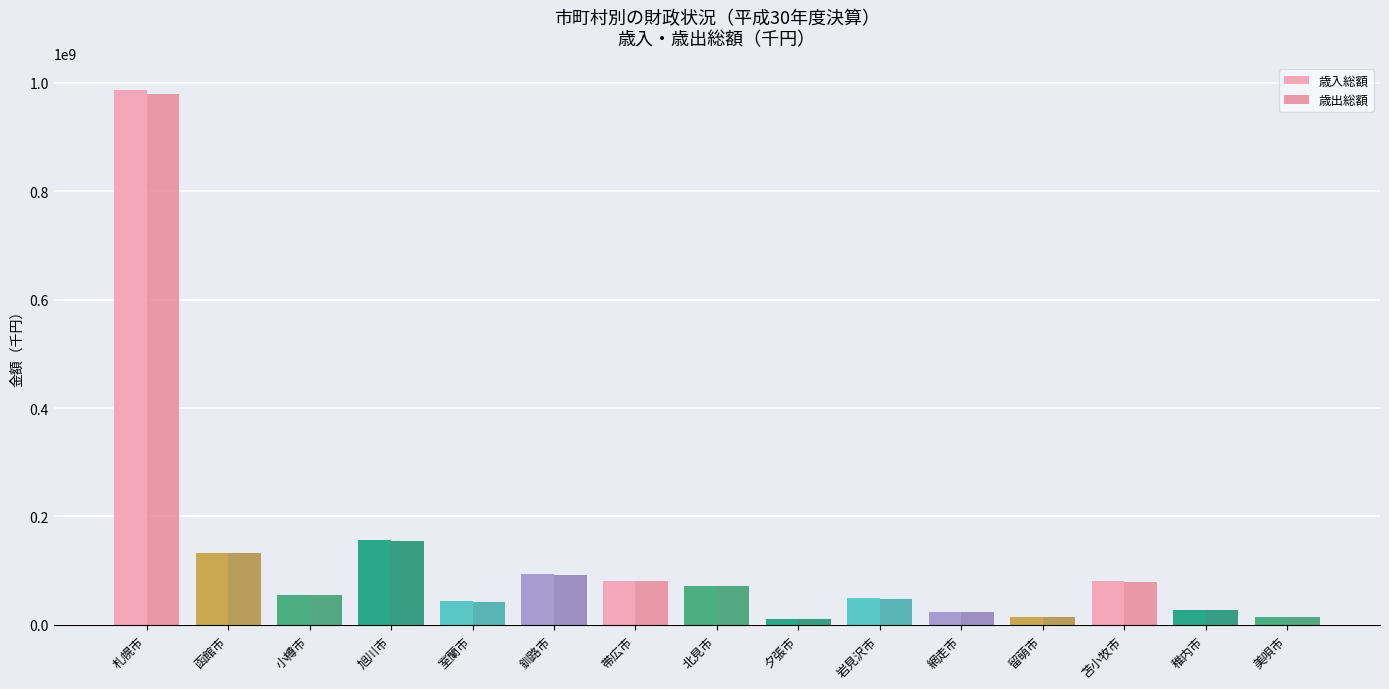

What is the sum of the 歳入総額 values at 室蘭市 and 帯広市?

124353968